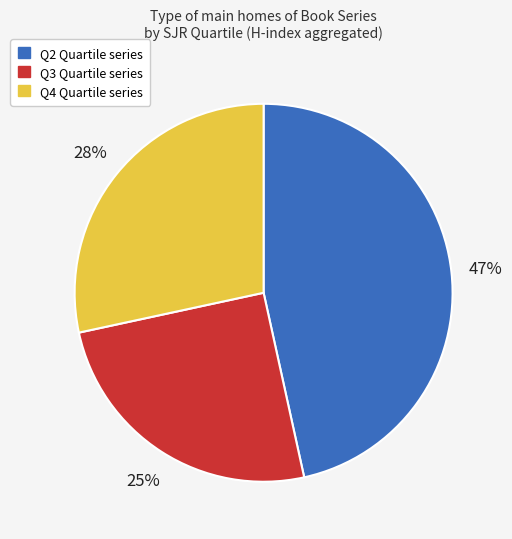

Does any single category account for the majority?

No